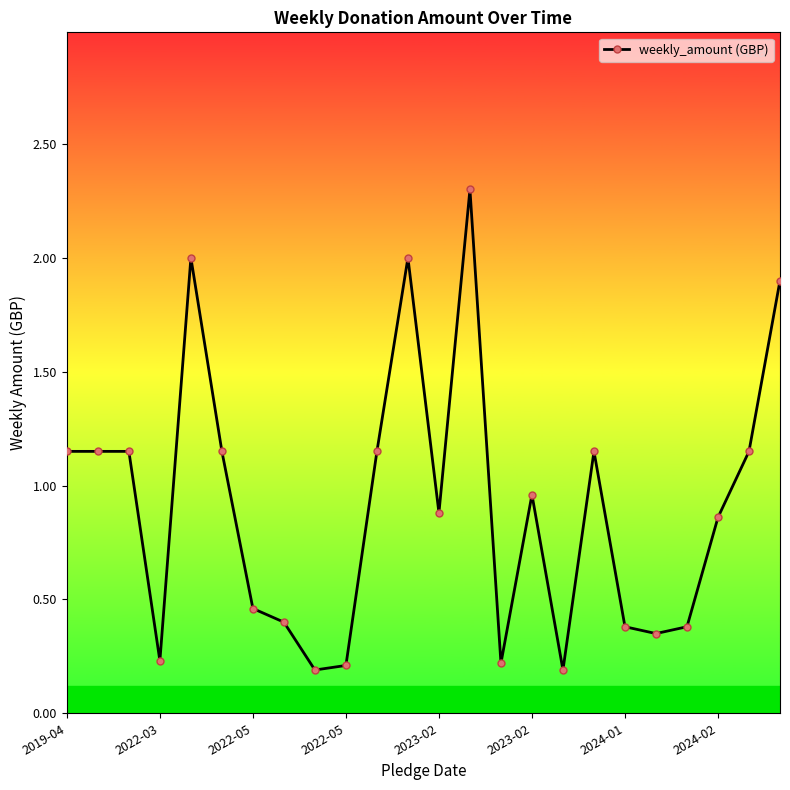

What is the difference between the second highest and minimum values?

1.8